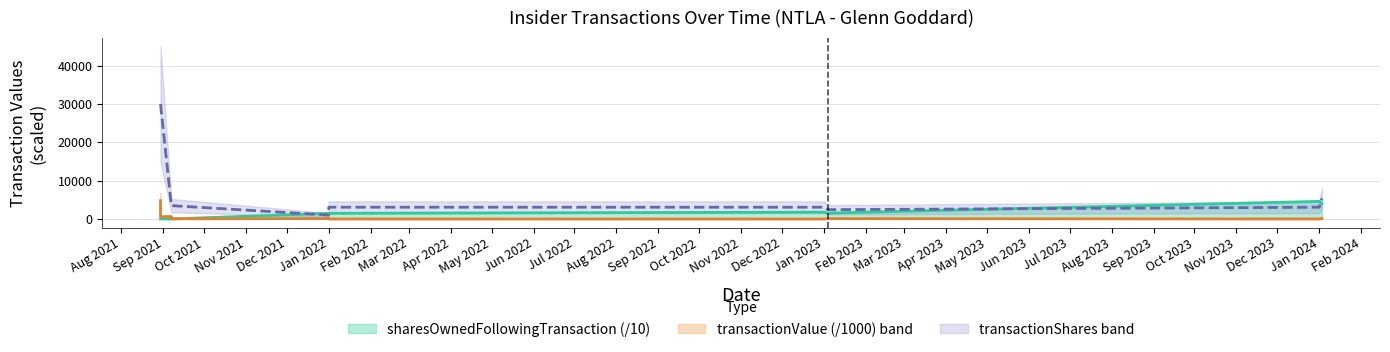

At Jan 2023, list the series in order from smallest to largest.

transactionValue, sharesOwnedFollowingTransaction, transactionShares